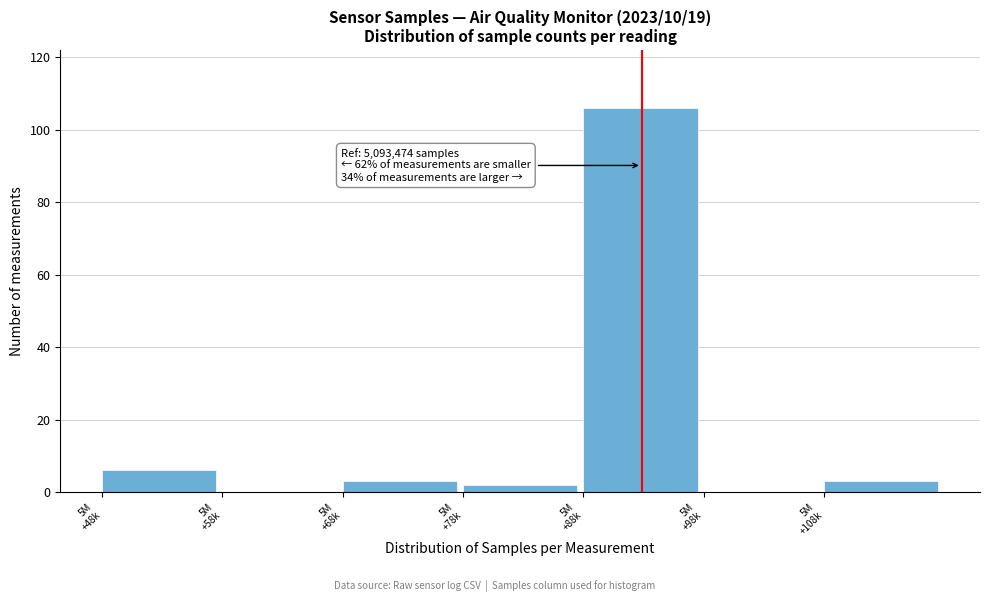

What is the sum of all values?

120